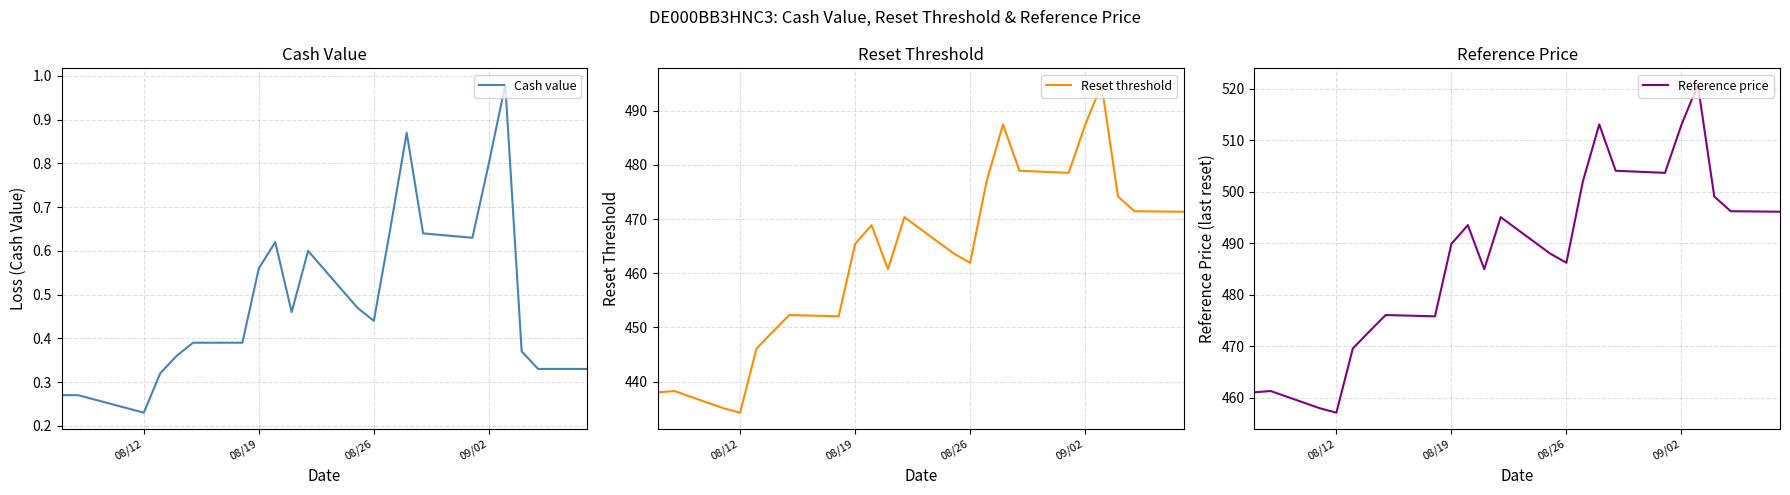

What is the highest value of the Reference price series?

520.8